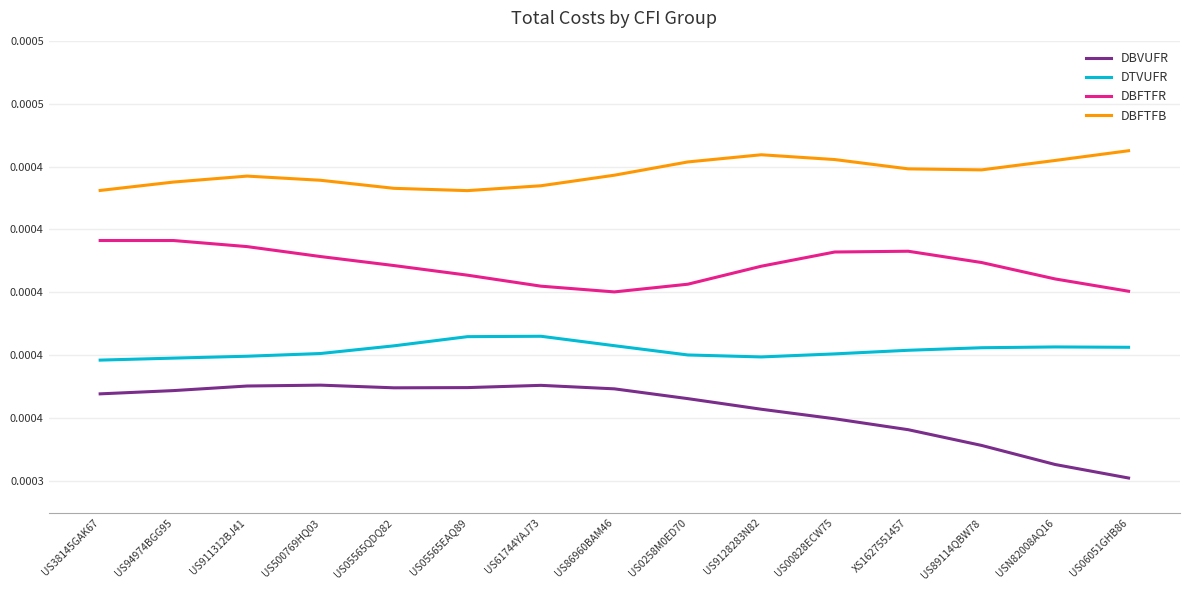

Reading left to right, list all the values displayed in this chart.

DBVUFR: US38145GAK67=0.0	US94974BGG95=0.0	US911312BJ41=0.0	US500769HQ03=0.0	US05565QDQ82=0.0	US05565EAQ89=0.0	US61744YAJ73=0.0	US86960BAM46=0.0	US0258M0ED70=0.0	US9128283N82=0.0	US00828ECW75=0.0	XS1627551457=0.0	US89114QBW78=0.0	USN82008AQ16=0.0	US06051GHB86=0.0
DTVUFR: US38145GAK67=0.0	US94974BGG95=0.0	US911312BJ41=0.0	US500769HQ03=0.0	US05565QDQ82=0.0	US05565EAQ89=0.0	US61744YAJ73=0.0	US86960BAM46=0.0	US0258M0ED70=0.0	US9128283N82=0.0	US00828ECW75=0.0	XS1627551457=0.0	US89114QBW78=0.0	USN82008AQ16=0.0	US06051GHB86=0.0
DBFTFR: US38145GAK67=0.0	US94974BGG95=0.0	US911312BJ41=0.0	US500769HQ03=0.0	US05565QDQ82=0.0	US05565EAQ89=0.0	US61744YAJ73=0.0	US86960BAM46=0.0	US0258M0ED70=0.0	US9128283N82=0.0	US00828ECW75=0.0	XS1627551457=0.0	US89114QBW78=0.0	USN82008AQ16=0.0	US06051GHB86=0.0
DBFTFB: US38145GAK67=0.0	US94974BGG95=0.0	US911312BJ41=0.0	US500769HQ03=0.0	US05565QDQ82=0.0	US05565EAQ89=0.0	US61744YAJ73=0.0	US86960BAM46=0.0	US0258M0ED70=0.0	US9128283N82=0.0	US00828ECW75=0.0	XS1627551457=0.0	US89114QBW78=0.0	USN82008AQ16=0.0	US06051GHB86=0.0